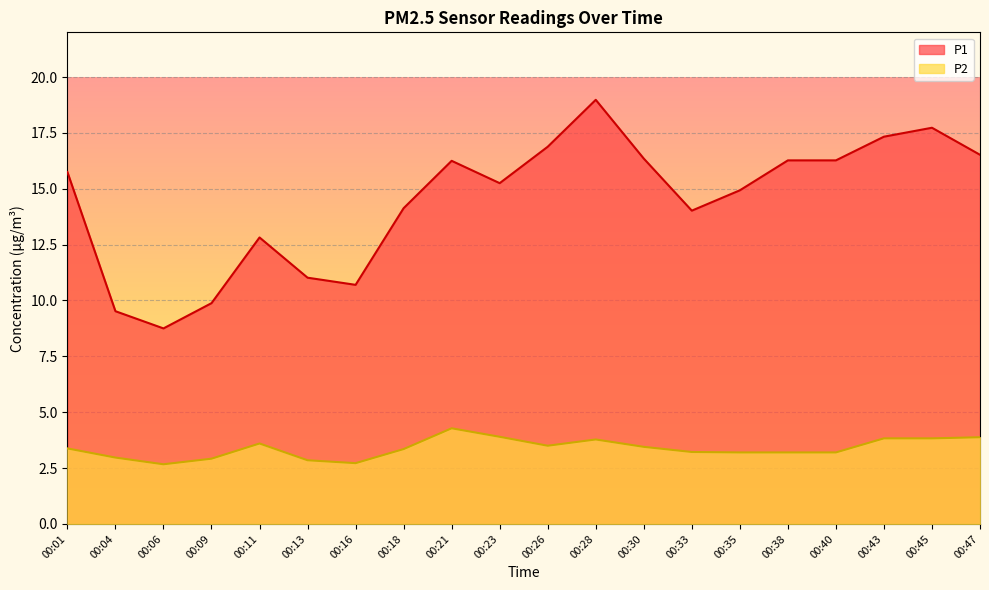

Reading left to right, what are all the values shown in this chart?

P1: 00:01=15.8	00:04=9.5	00:06=8.8	00:09=9.9	00:11=12.8	00:13=11.0	00:16=10.7	00:18=14.1	00:21=16.2	00:23=15.2	00:26=16.9	00:28=19.0	00:30=16.4	00:33=14.0	00:35=14.9	00:38=16.3	00:40=16.3	00:43=17.3	00:45=17.7	00:47=16.5
P2: 00:01=3.4	00:04=3.0	00:06=2.7	00:09=2.9	00:11=3.6	00:13=2.9	00:16=2.7	00:18=3.4	00:21=4.3	00:23=3.9	00:26=3.5	00:28=3.8	00:30=3.5	00:33=3.2	00:35=3.2	00:38=3.2	00:40=3.2	00:43=3.8	00:45=3.8	00:47=3.9